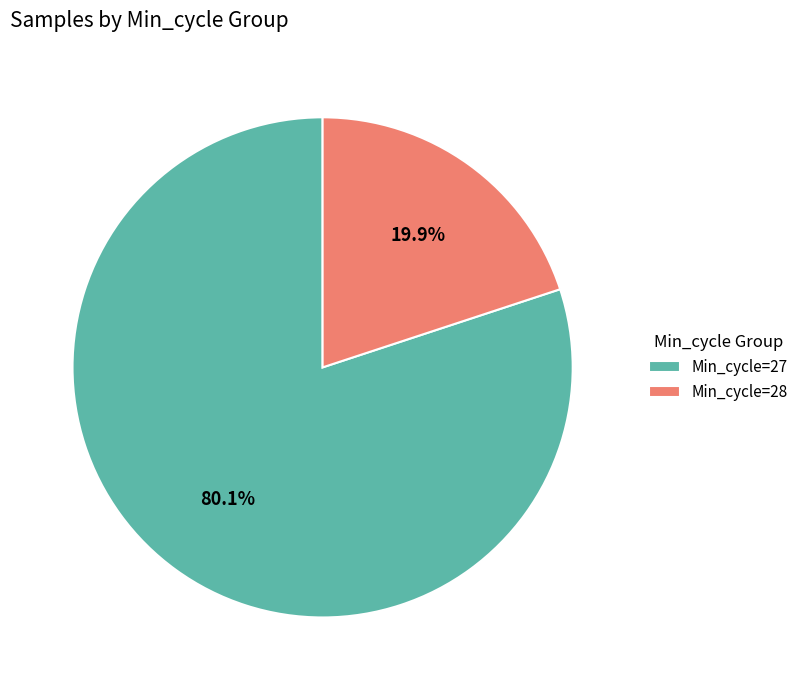

Does Min_cycle=27 account for over 50% of the chart?

Yes